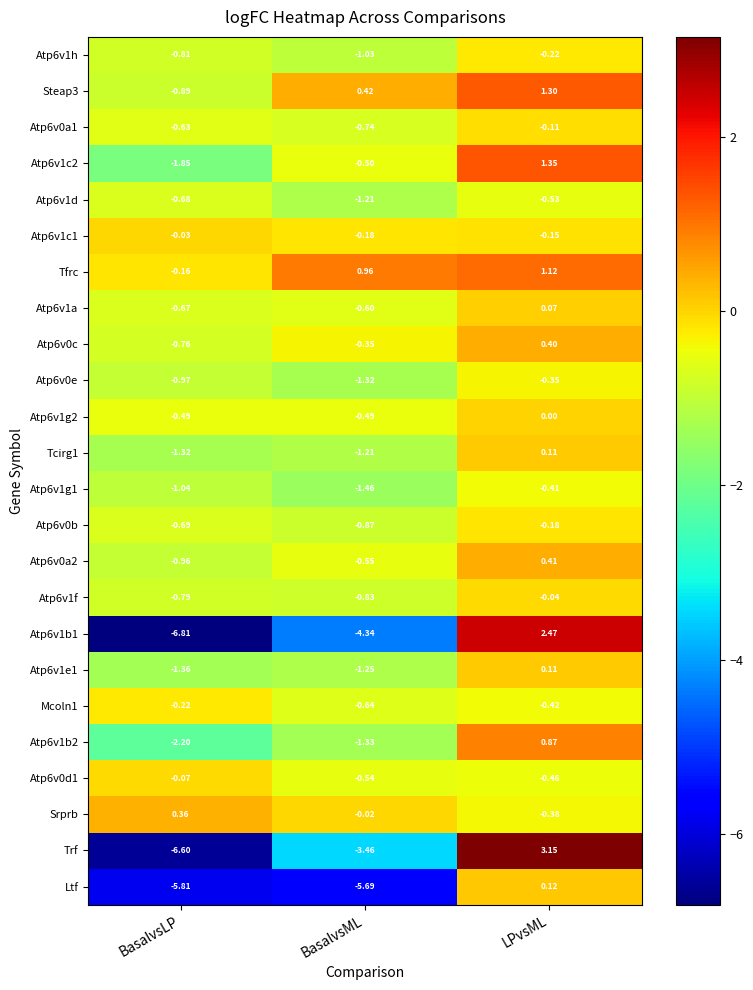

Which series has the largest total across all categories?

Tfrc